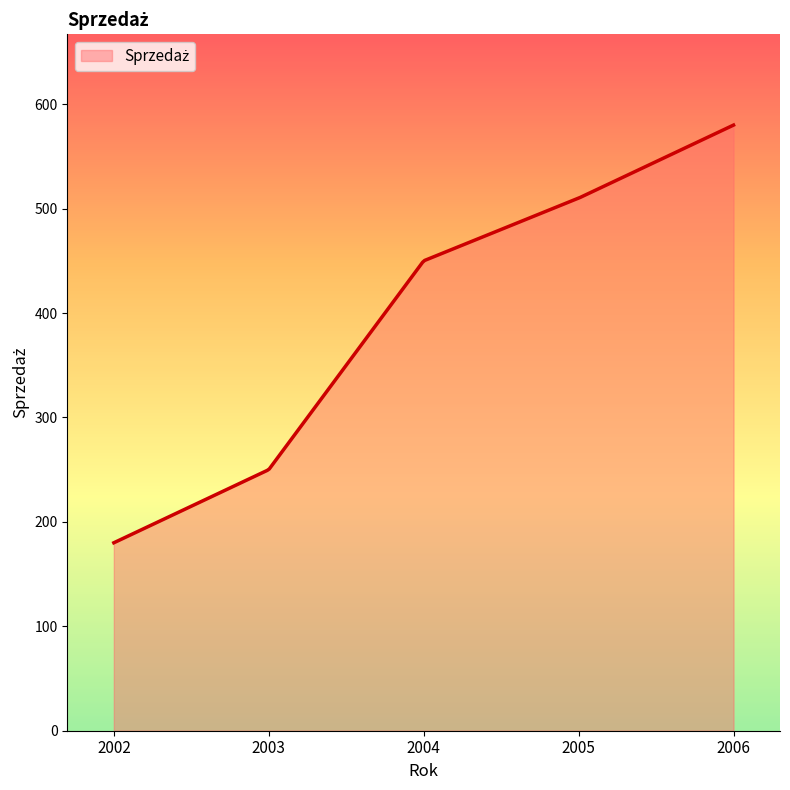

What is the minimum value shown in the chart?

180.0